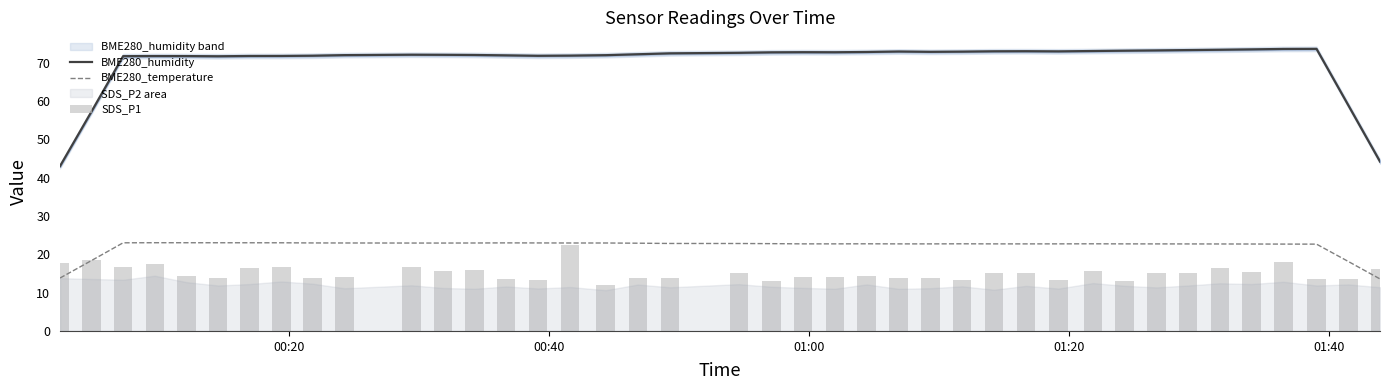

What is the difference between the maximum and minimum values in the SDS_P1 series?

10.6